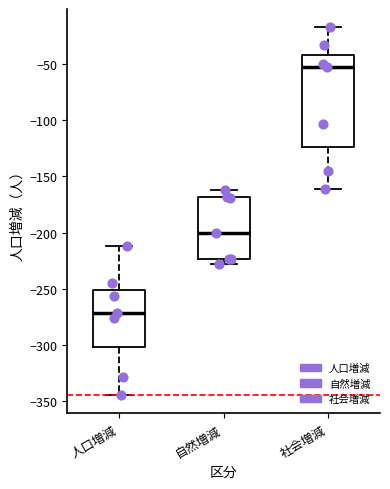

Which box's median line is the highest?

社会増減